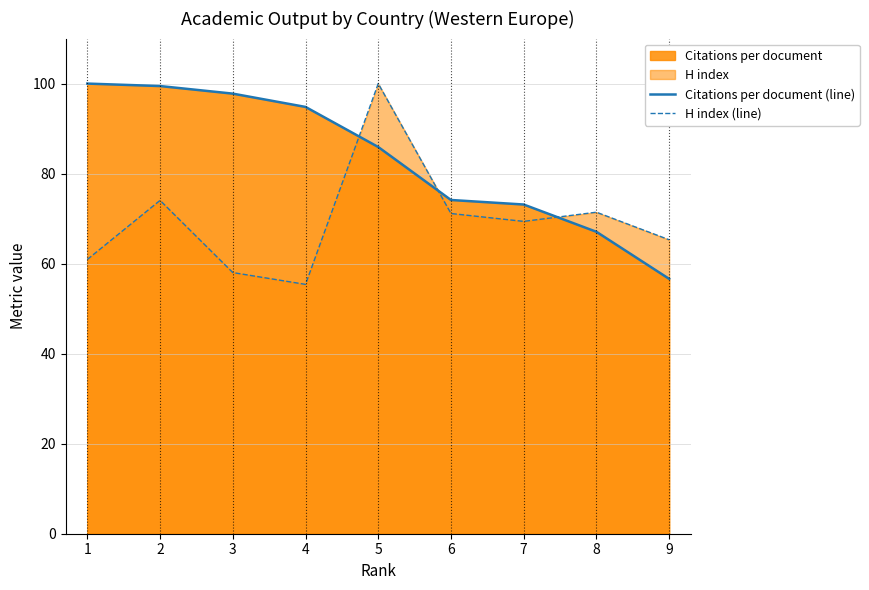

Between 8 and 9, which series saw the biggest shift?

Citations per document (line)